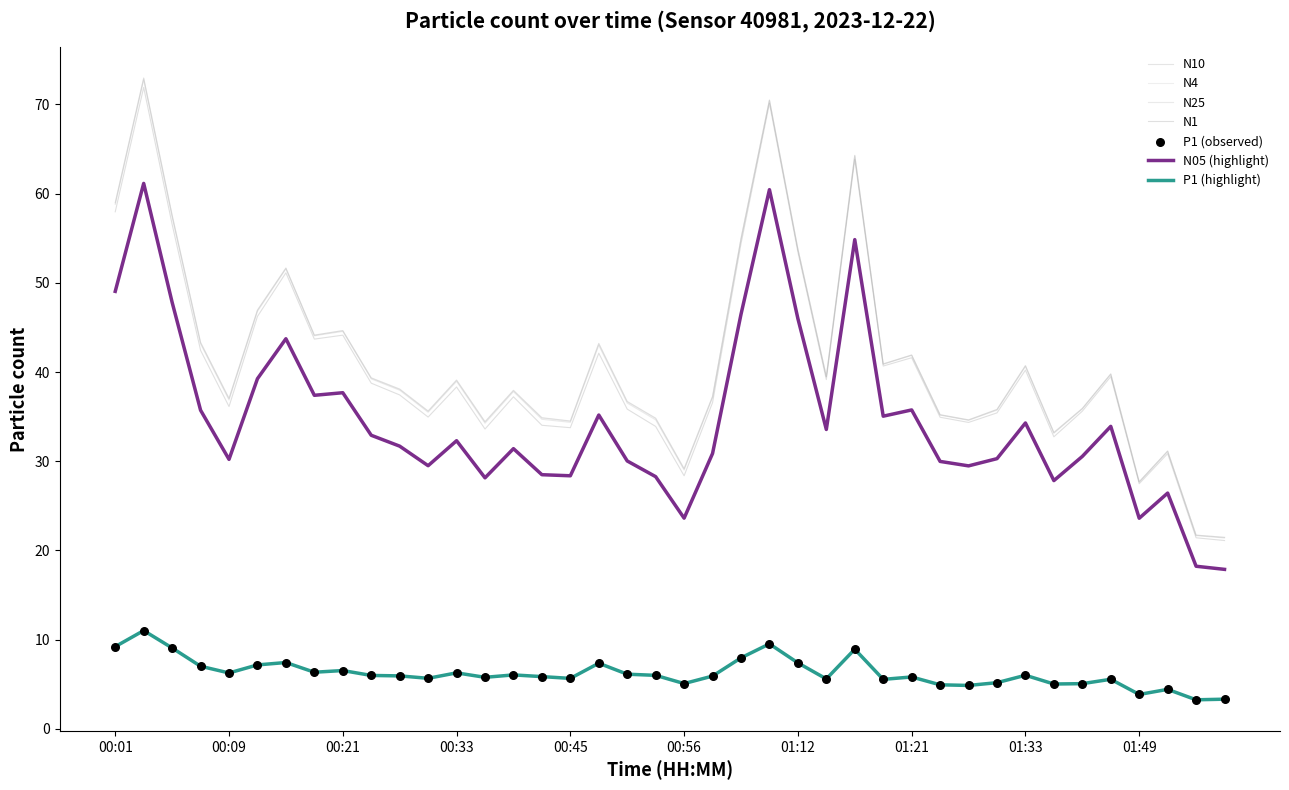

At how many categories does at least one series exceed 6?

40